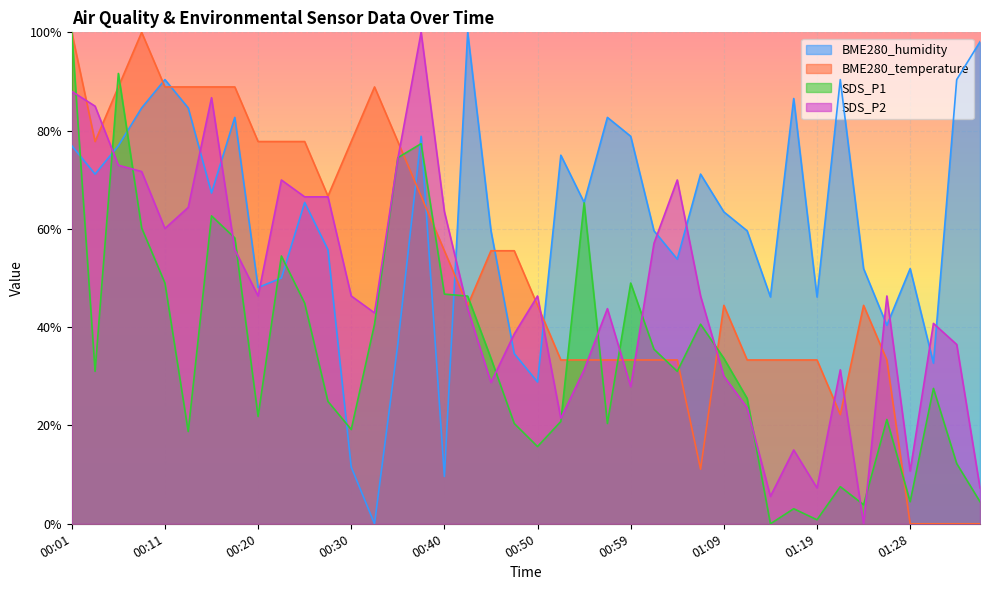

Between 00:13 and 01:24, which series saw the biggest shift?

SDS_P2